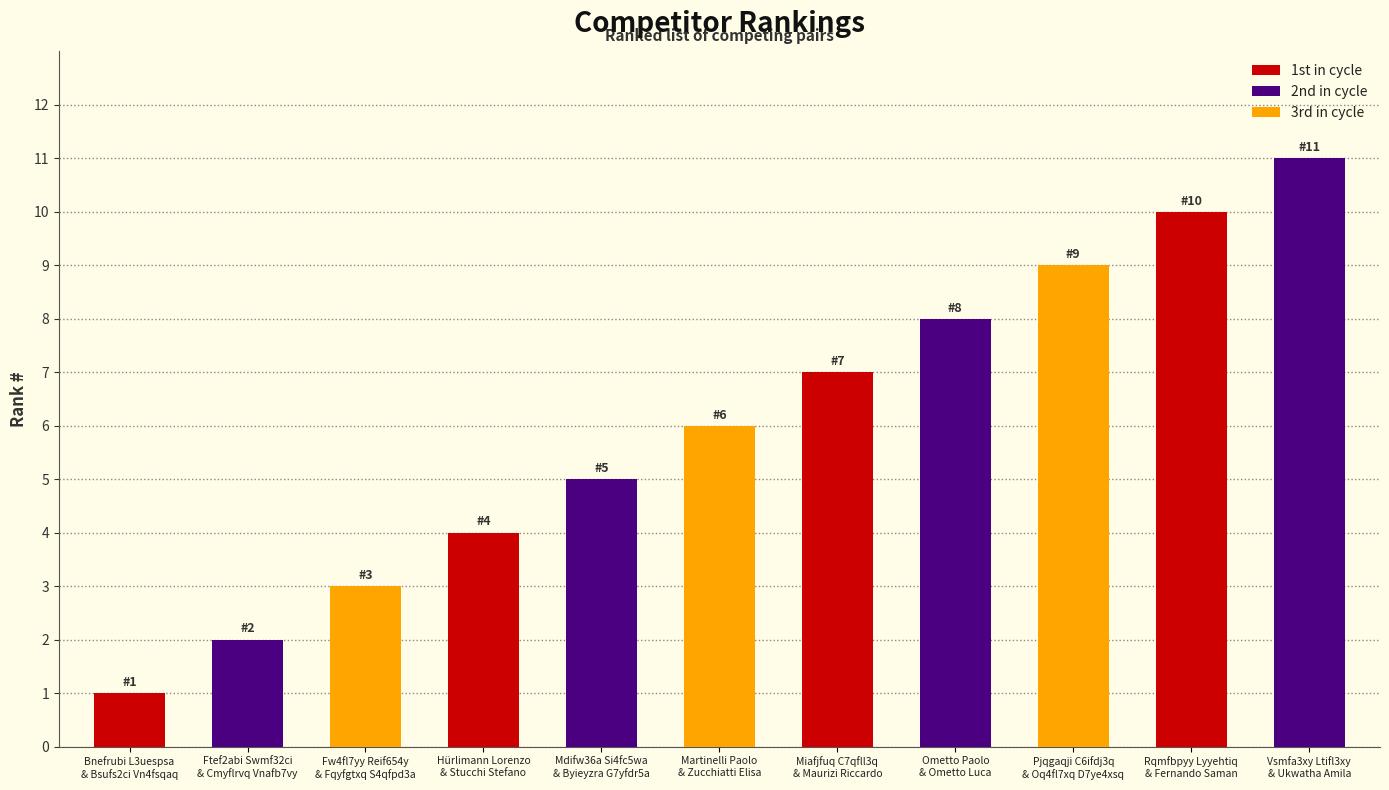

What is the minimum value shown in the chart?

1